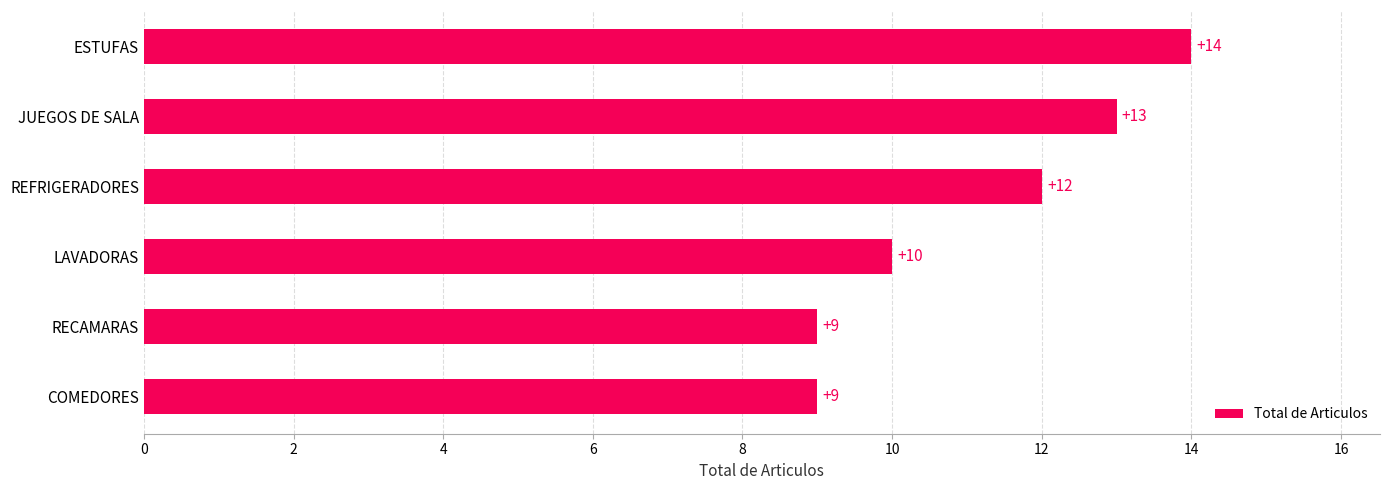

The value at ESTUFAS is 14. True or false?

True